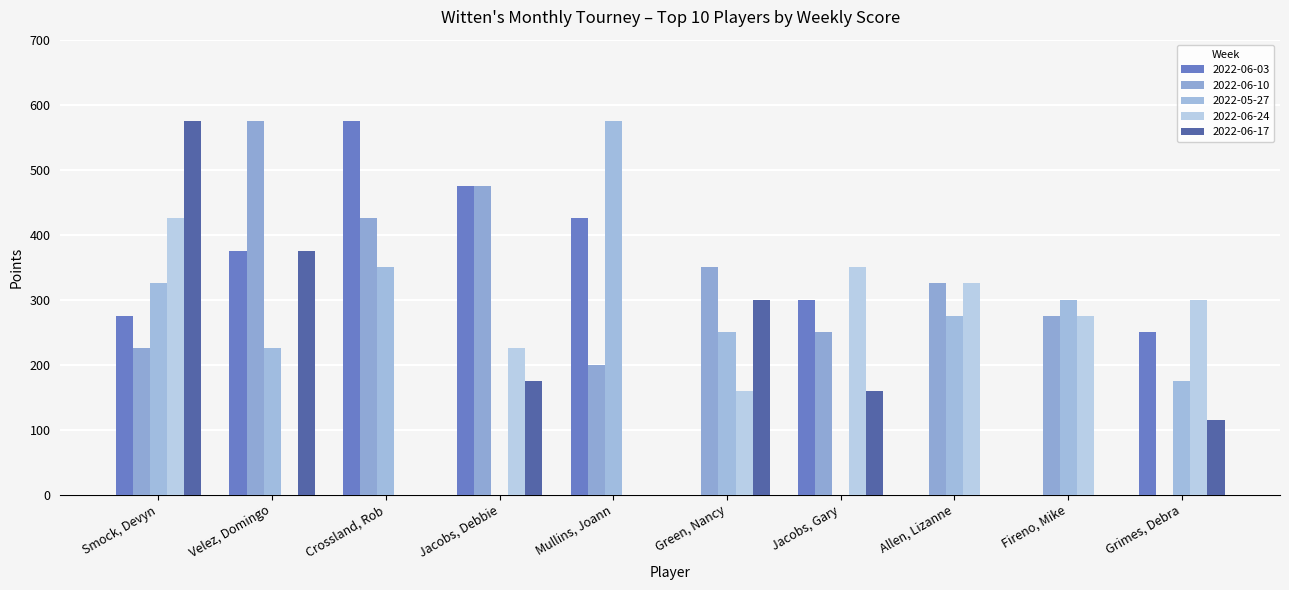

True or false: 2022-06-24 has a value of 425 at Smock, Devyn.

True